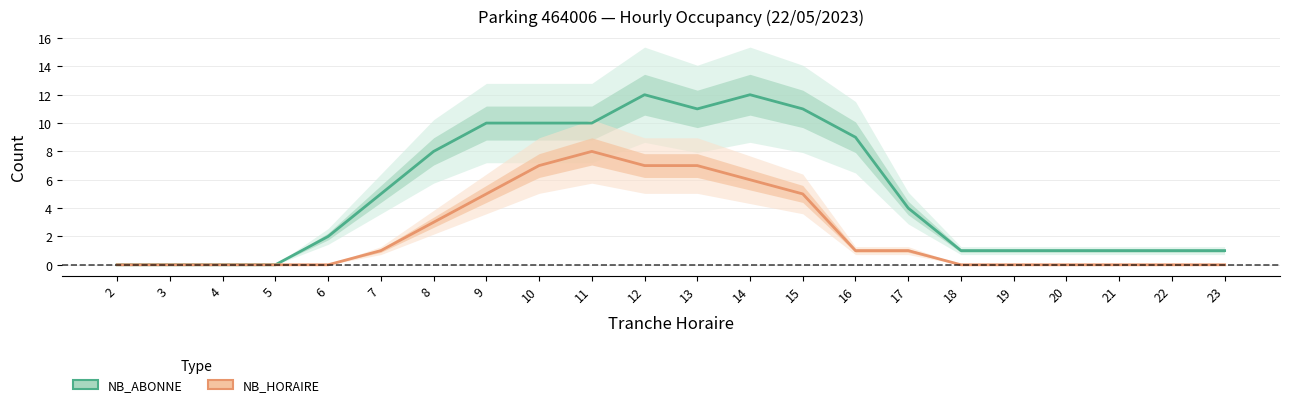

Rank the series by their average value, from lowest to highest.

NB_HORAIRE, NB_ABONNE